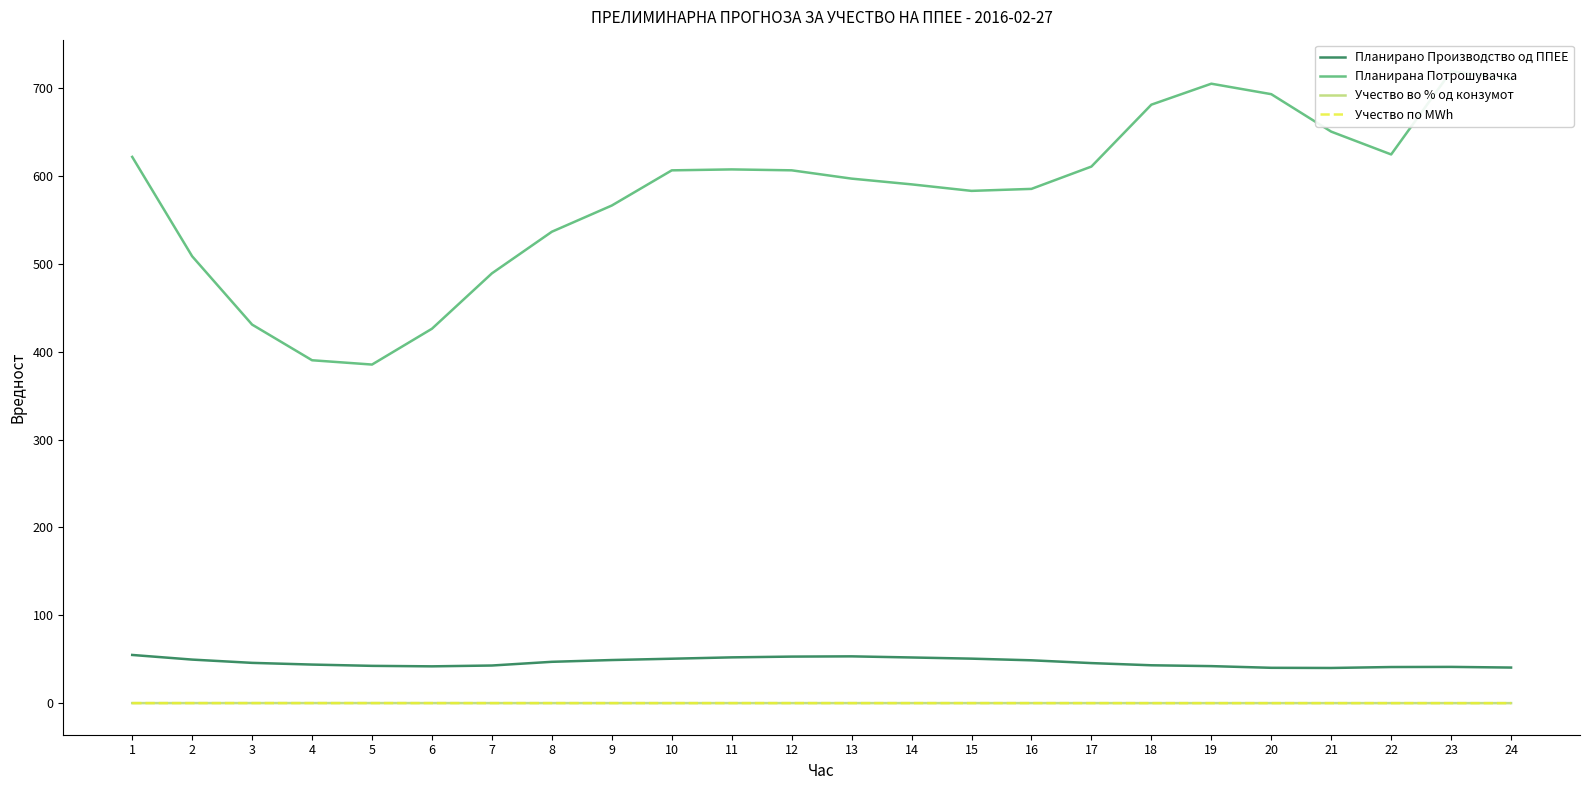

True or false: Планирана Потрошувачка and Планирано Производство од ППЕЕ intersect in this chart.

False